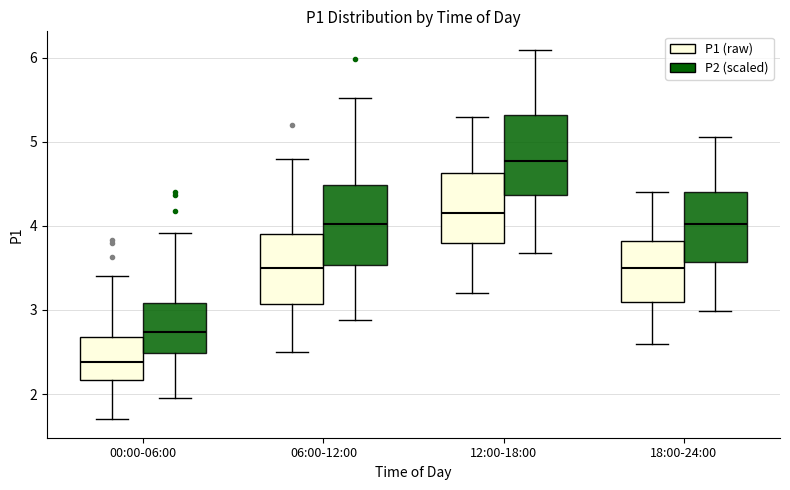

Which box's median line is the lowest?

00:00-06:00 (P1 (raw))